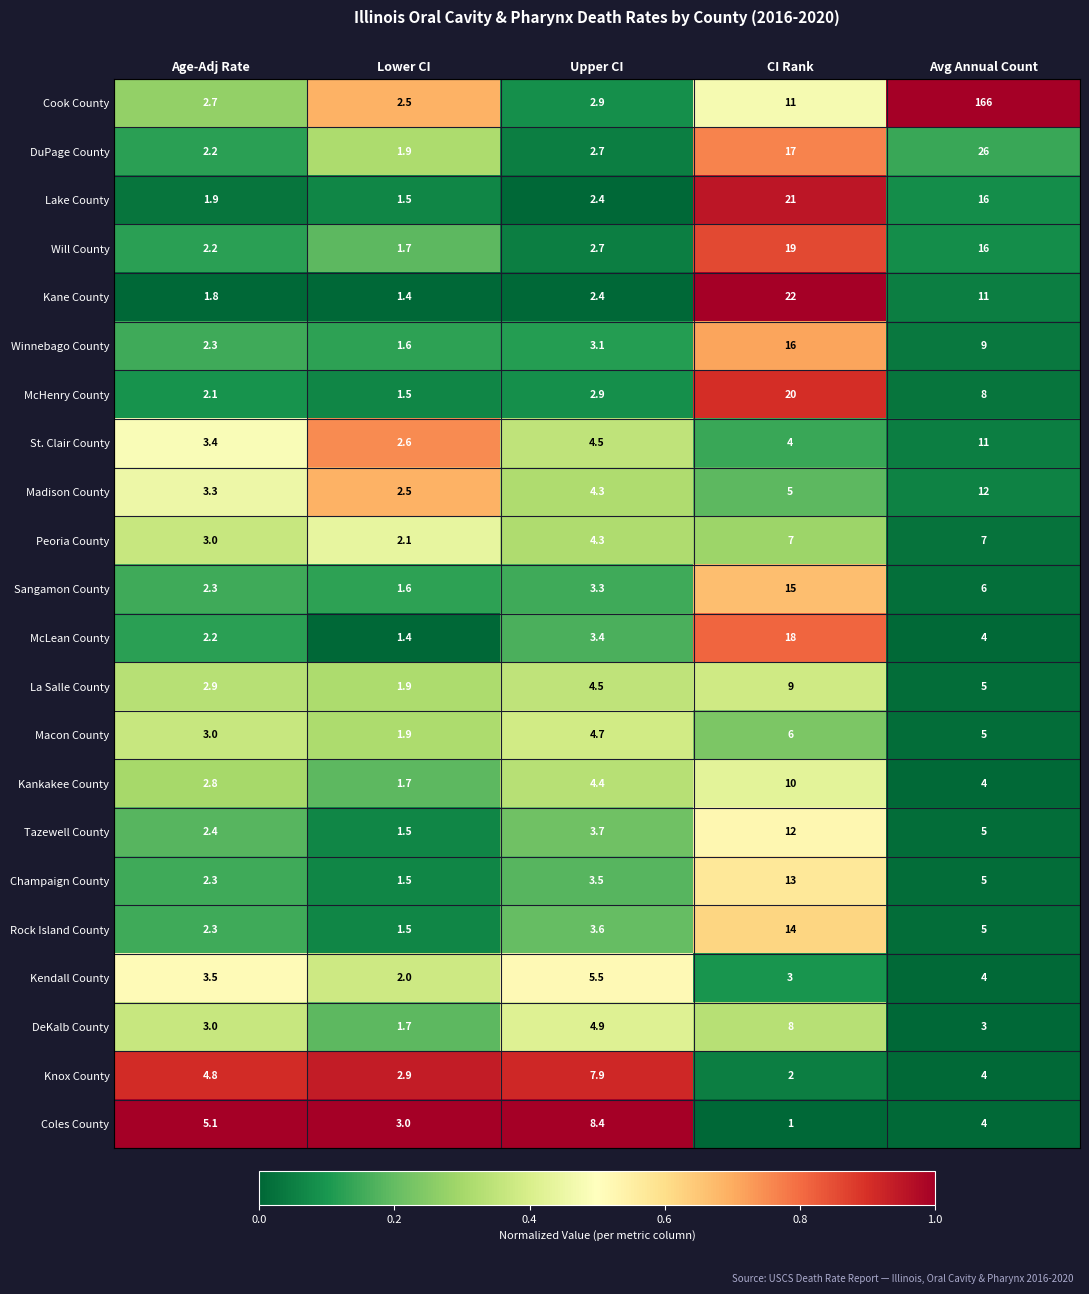

The value of Knox County at Lower CI is 2.9. True or false?

True